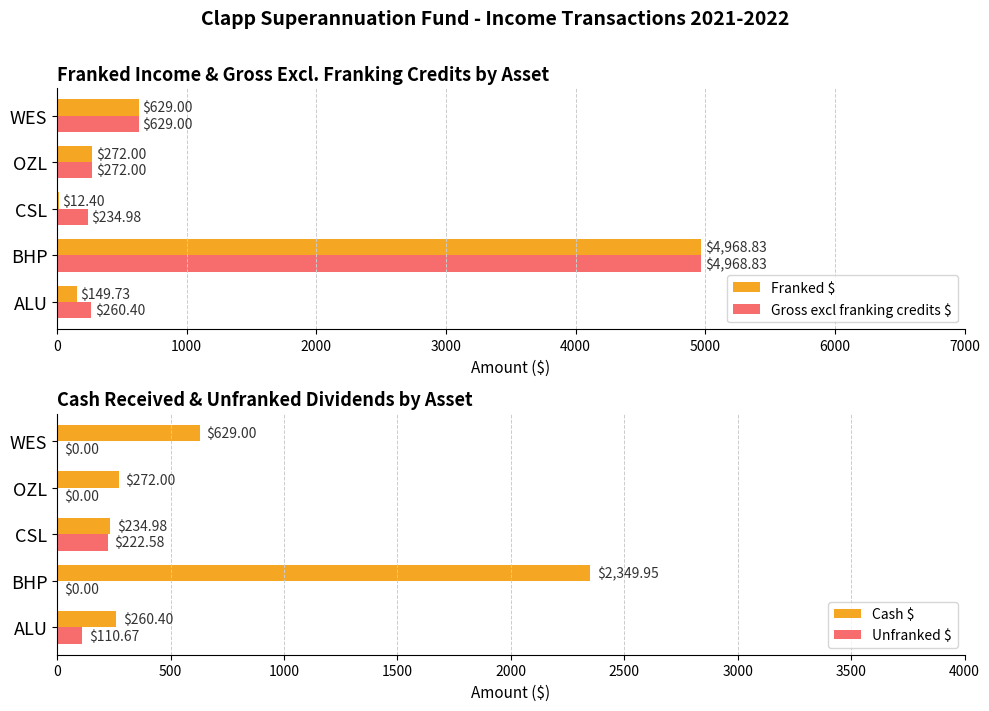

Reading left to right, what are all the values shown in this chart?

Franked $: 149.7	4968.8	12.4	272.0	629.0
Gross excl franking credits $: 260.4	4968.8	235.0	272.0	629.0
Cash $: 260.4	2349.9	235.0	272.0	629.0
Unfranked $: 110.7	0.0	222.6	0.0	0.0